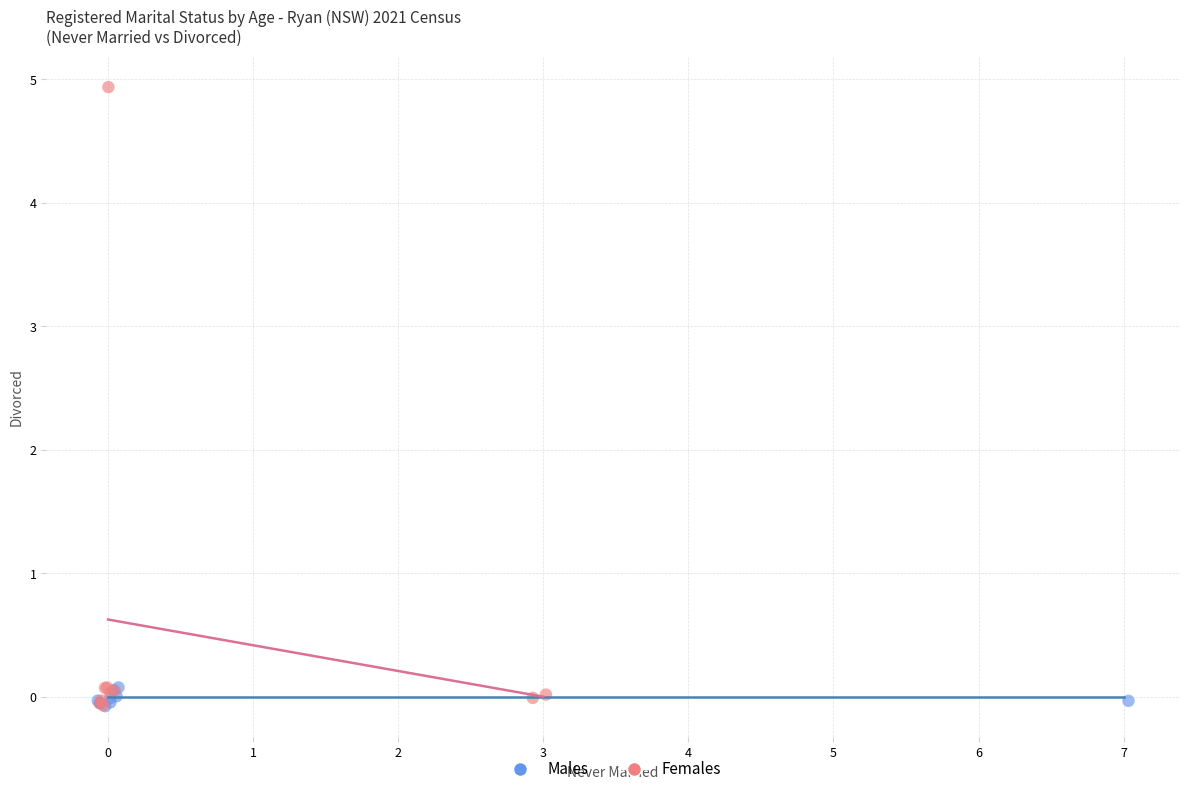

Which series contains the highest Y value?

Females